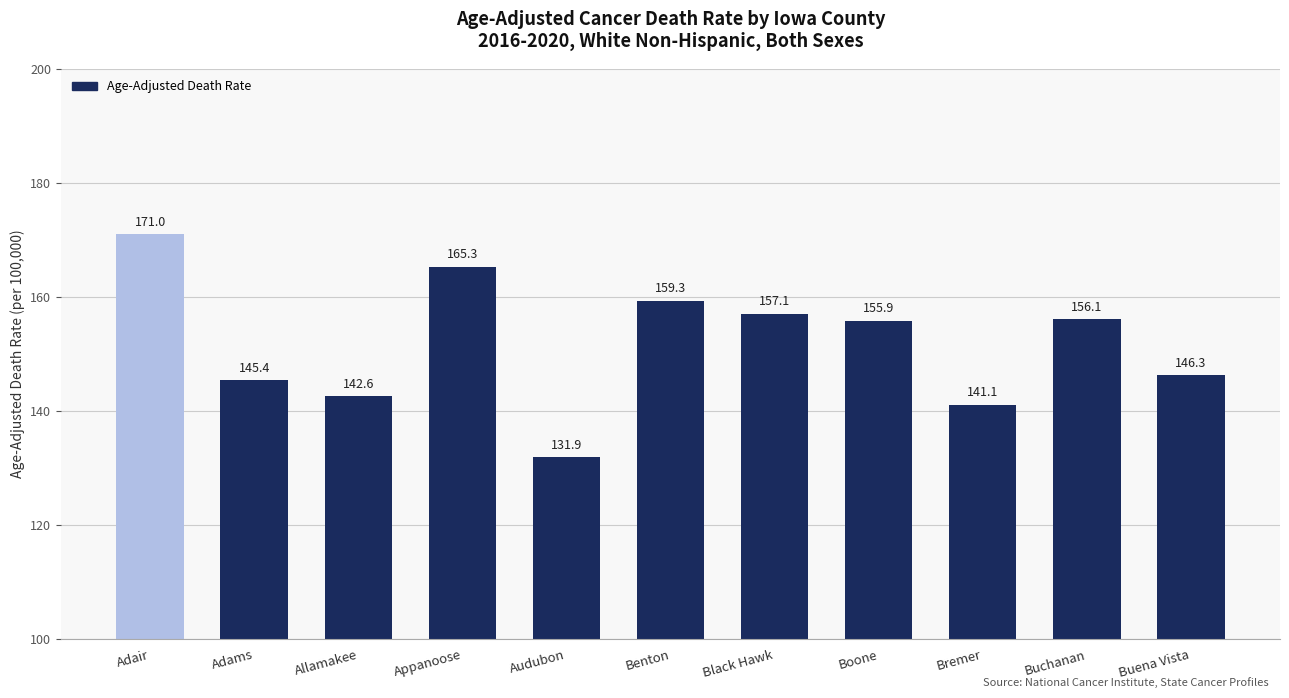

How many distinct data groups are displayed?

1